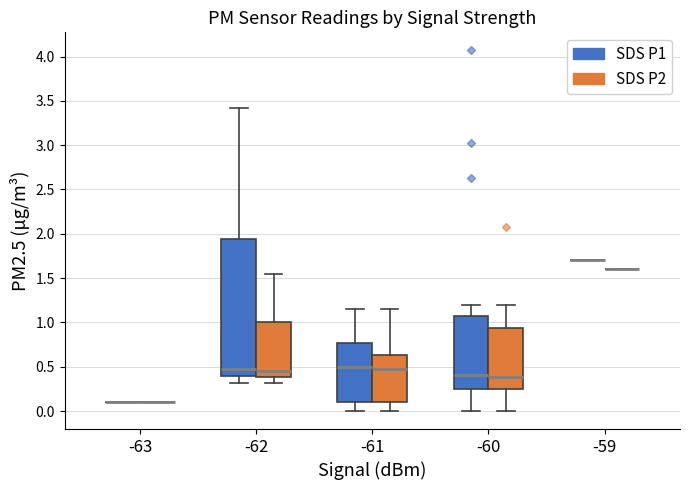

Which box is the tallest, from its lower edge to its upper edge?

-62 (SDS P1)